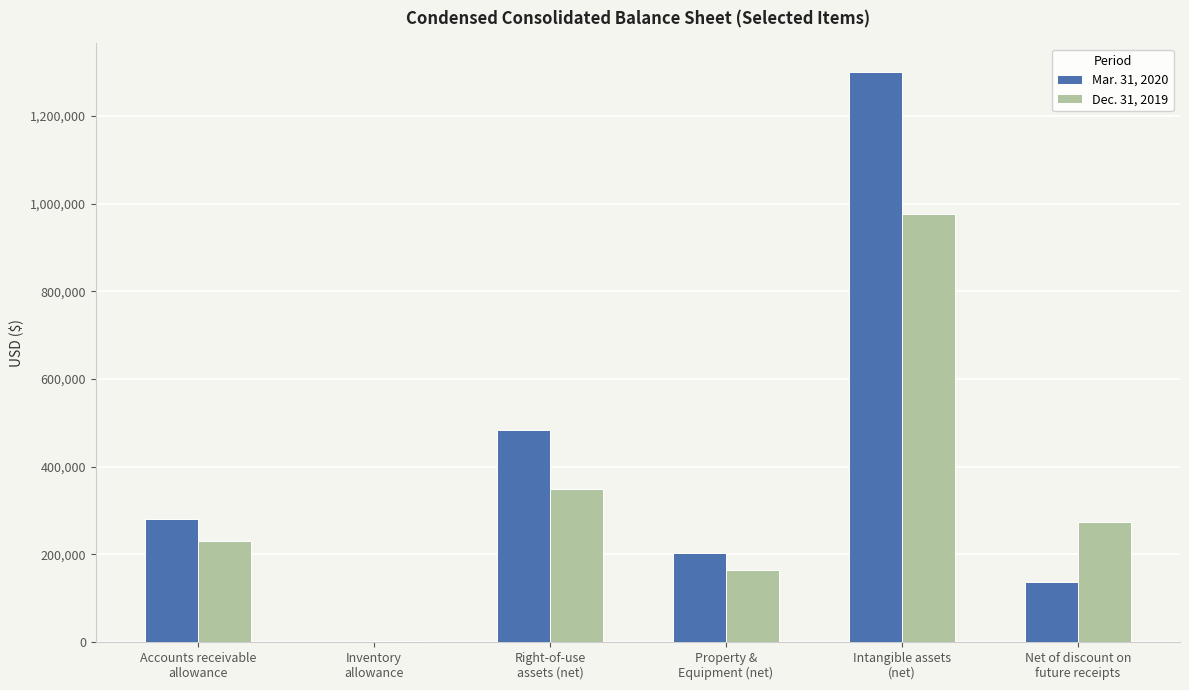

The value of Mar. 31, 2020 at Intangible assets
(net) is 262420. True or false?

False